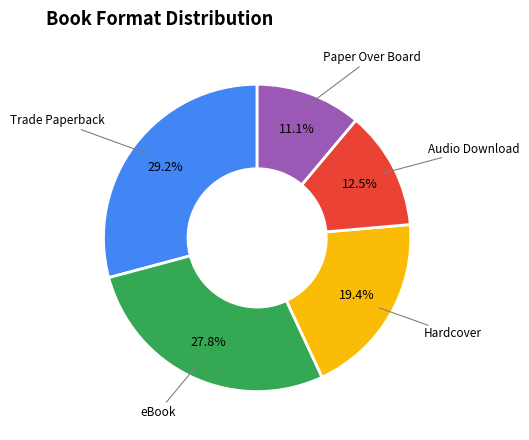

Is there any slice that represents more than half of the pie?

No